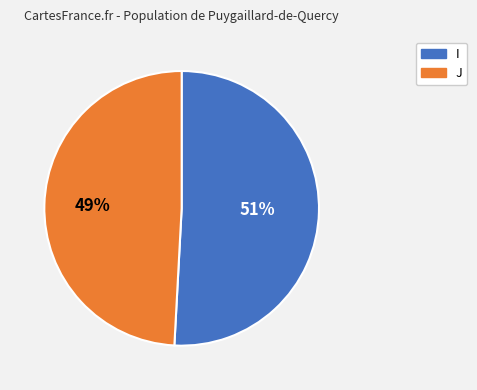

Which slice is the largest?

I